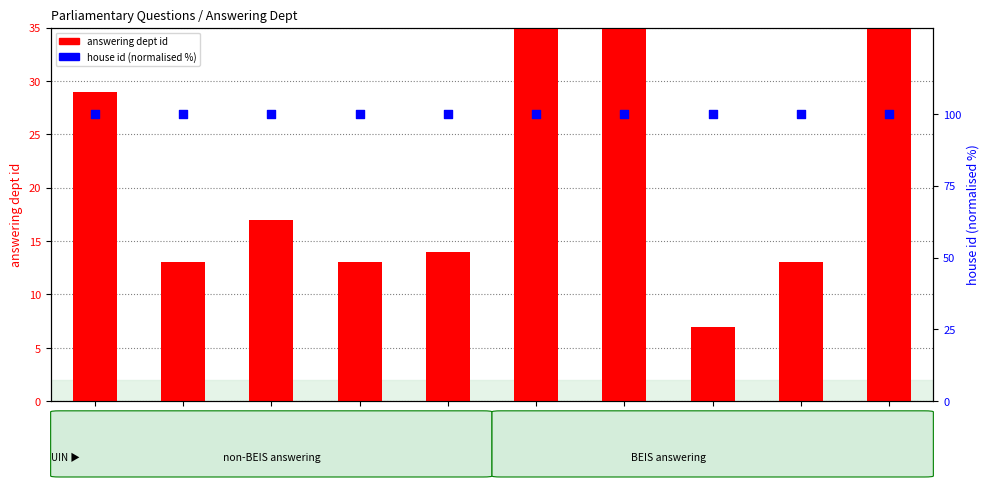

Which series has the largest total across all categories?

house id (% normalised)